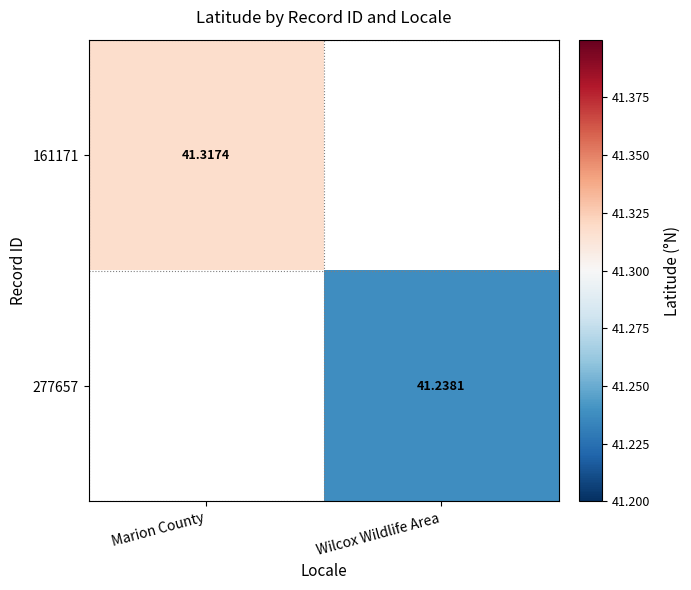

What is the smallest value displayed?

41.2